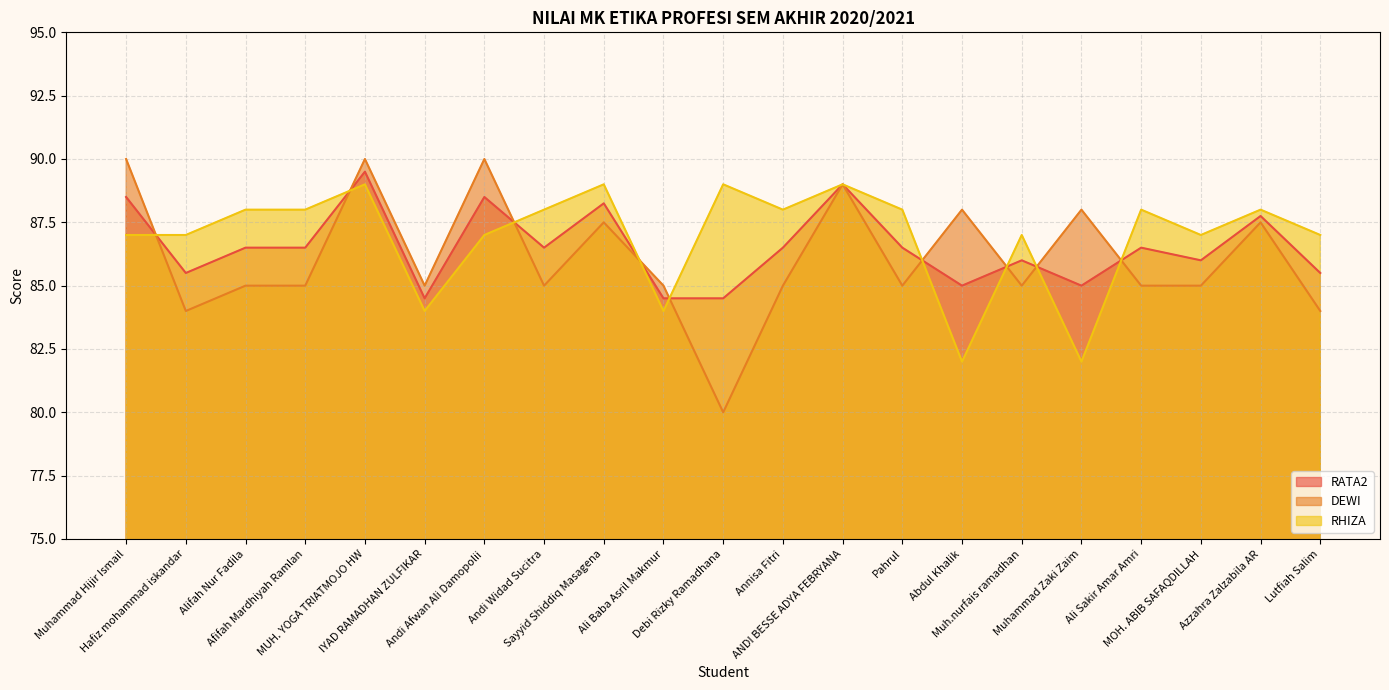

Reading left to right, transcribe all the data shown in this chart.

RATA2: 88.5	85.5	86.5	86.5	89.5	84.5	88.5	86.5	88.2	84.5	84.5	86.5	89.0	86.5	85.0	86.0	85.0	86.5	86.0	87.8	85.5
DEWI: 90.0	84.0	85.0	85.0	90.0	85.0	90.0	85.0	87.5	85.0	80.0	85.0	89.0	85.0	88.0	85.0	88.0	85.0	85.0	87.5	84.0
RHIZA: 87.0	87.0	88.0	88.0	89.0	84.0	87.0	88.0	89.0	84.0	89.0	88.0	89.0	88.0	82.0	87.0	82.0	88.0	87.0	88.0	87.0